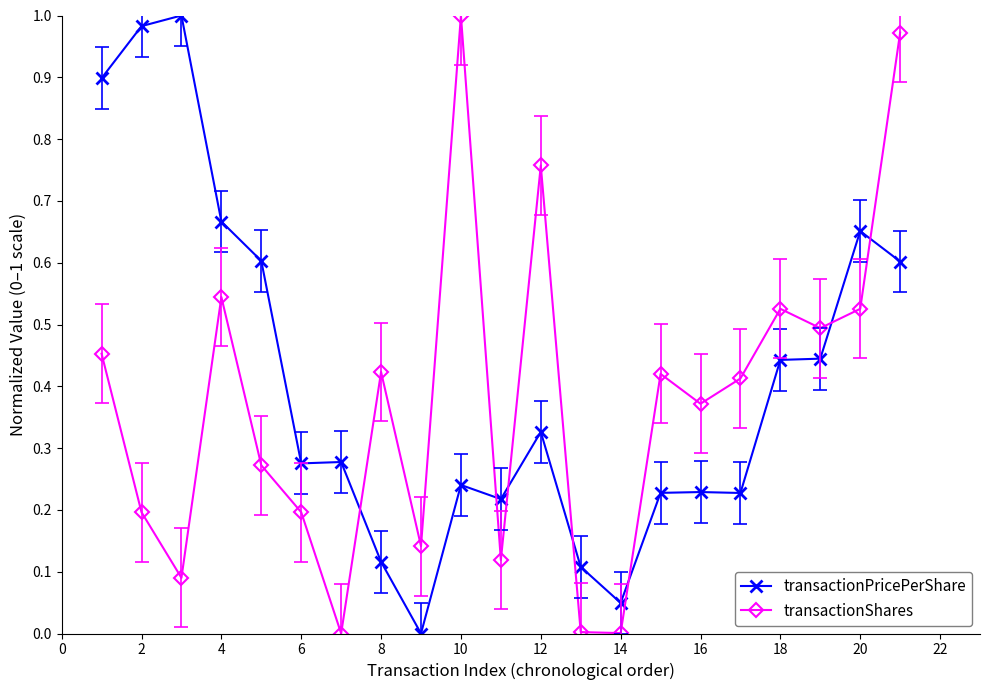

How many interior local valleys does the transactionShares series have?

7